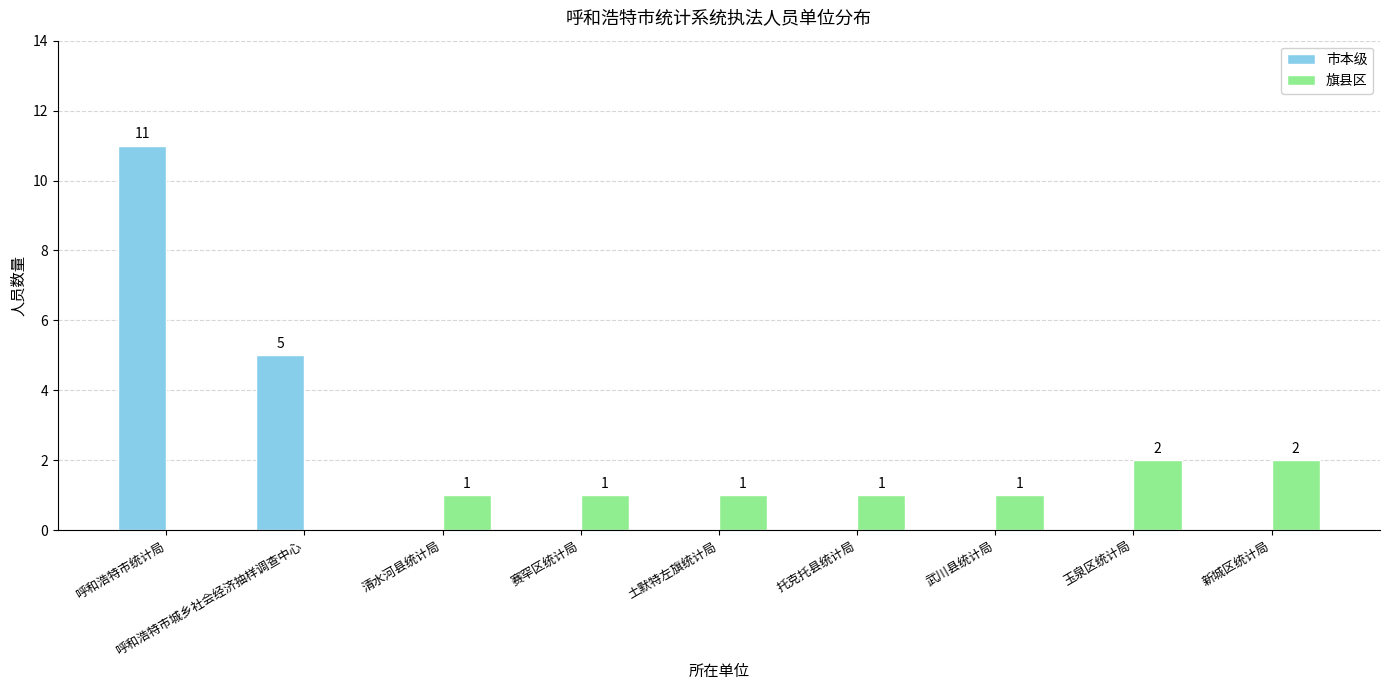

The value of 市本级 at 土默特左旗统计局 is 0. True or false?

True